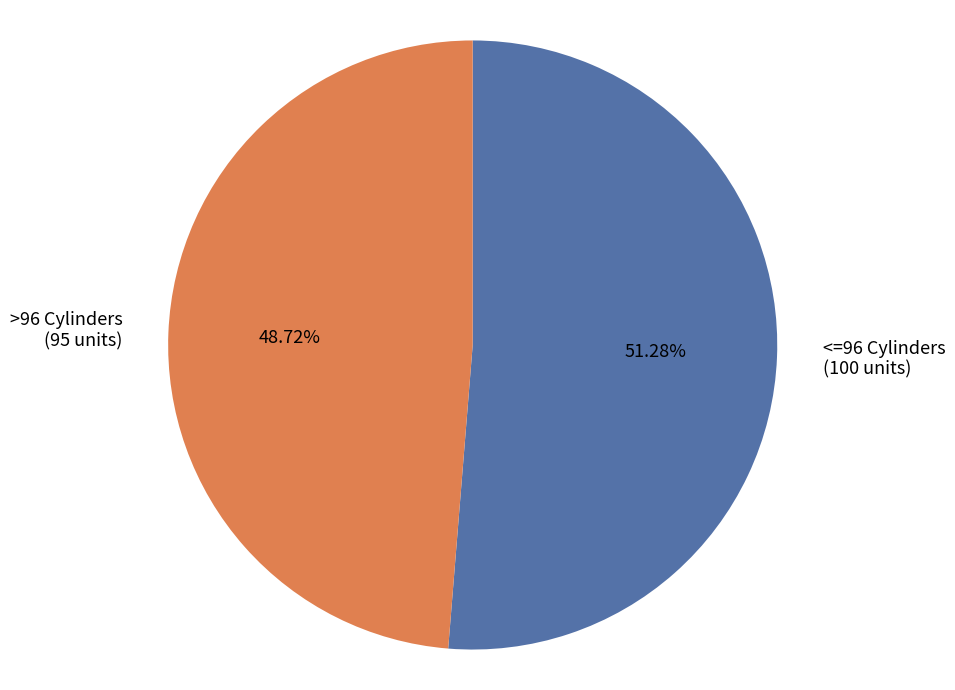

To the nearest percent, what is the difference between the largest and smallest slice percentages?

3%